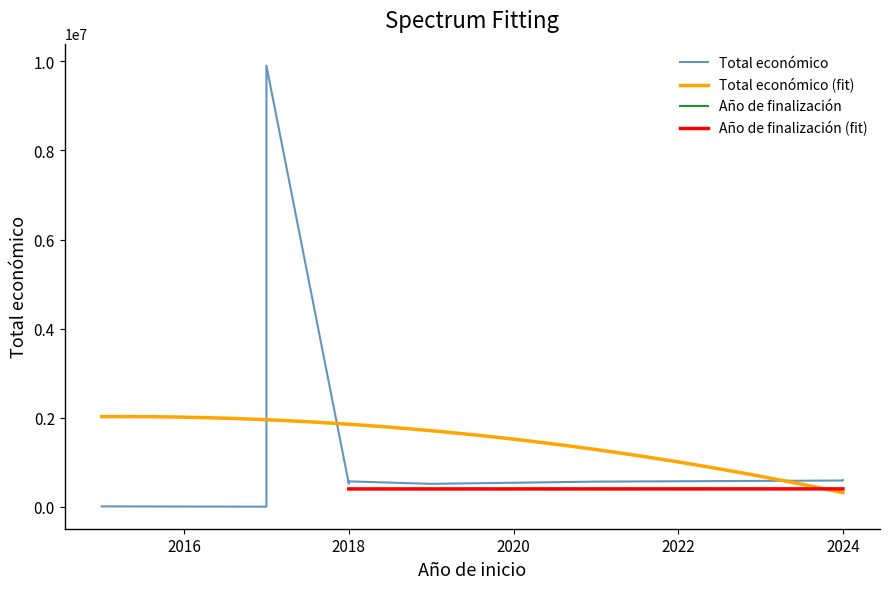

What is the maximum value for Total económico (fit)?

2027515.5